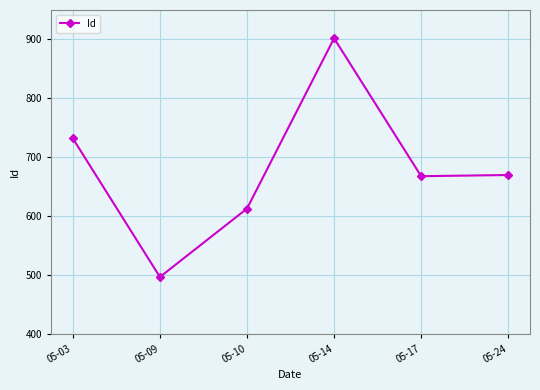

What is the approximate value at 05-17, to the nearest 50?

650